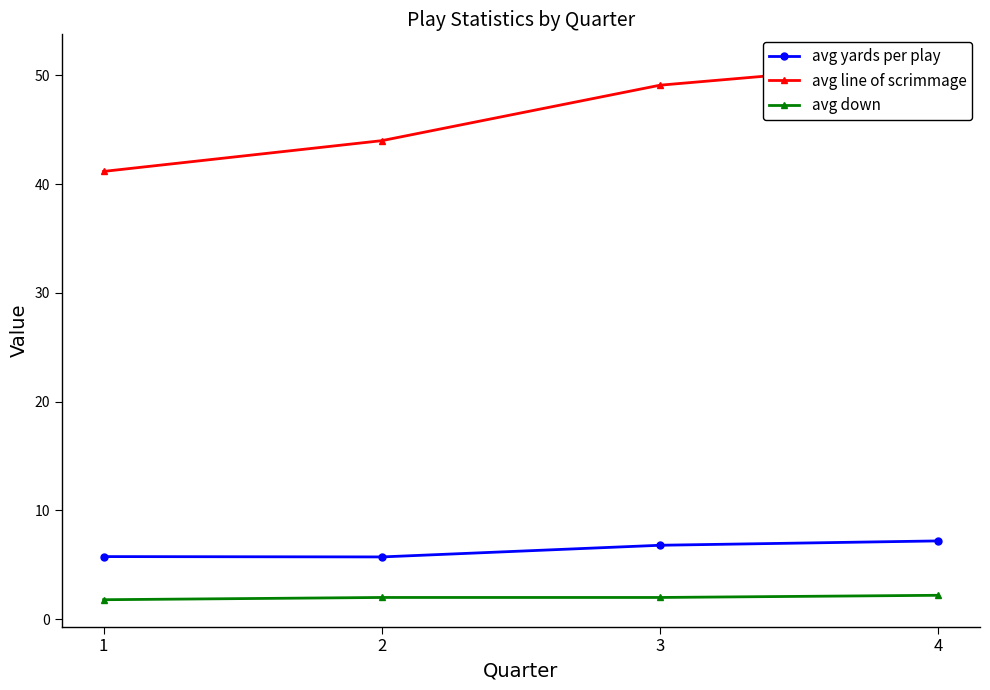

True or false: avg down has a value of 0.8 at 2.

False